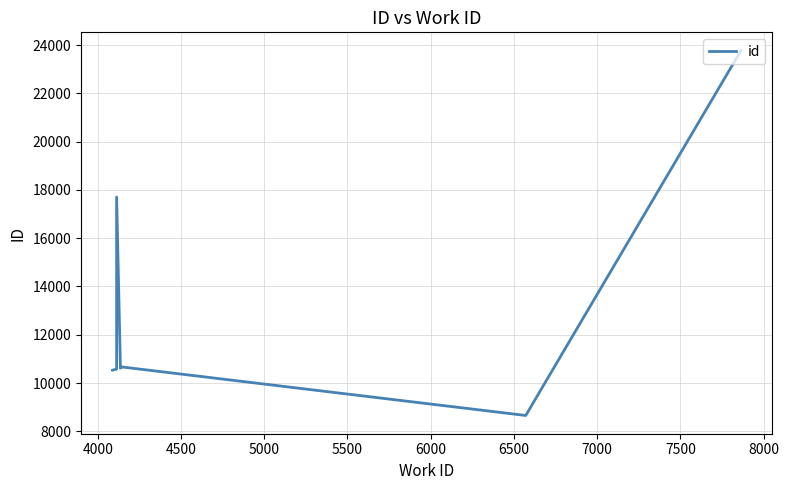

How many data points does each series have?

10